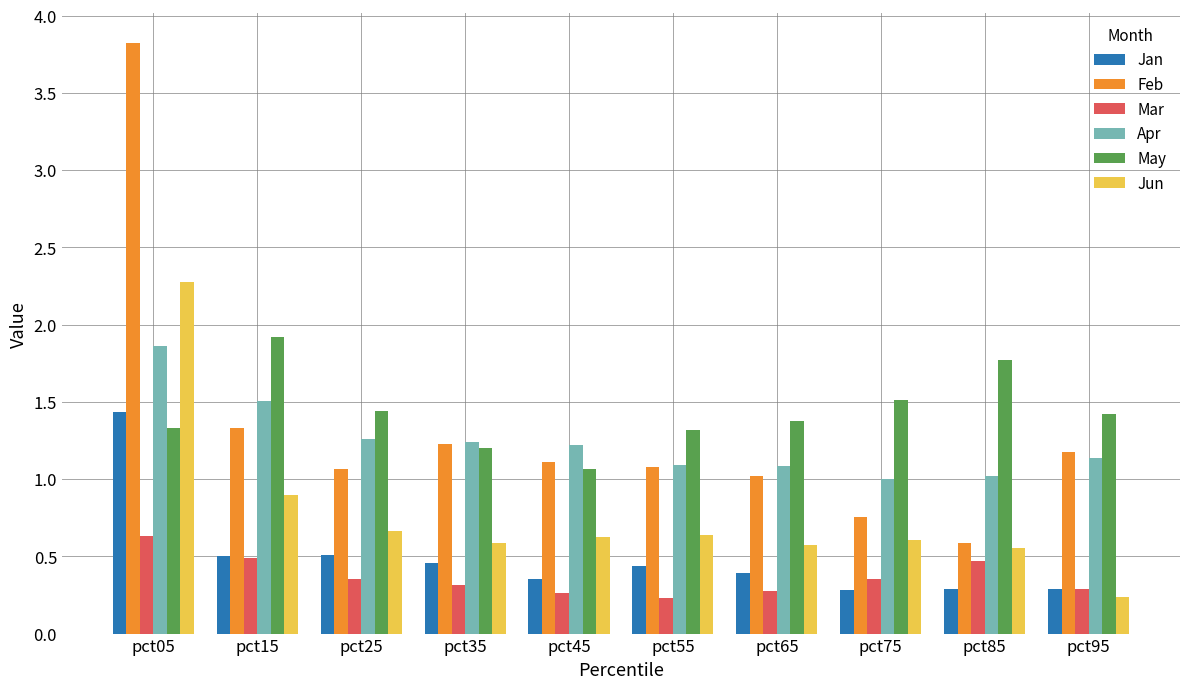

What is the spread (max minus min) of values at pct55?

1.1